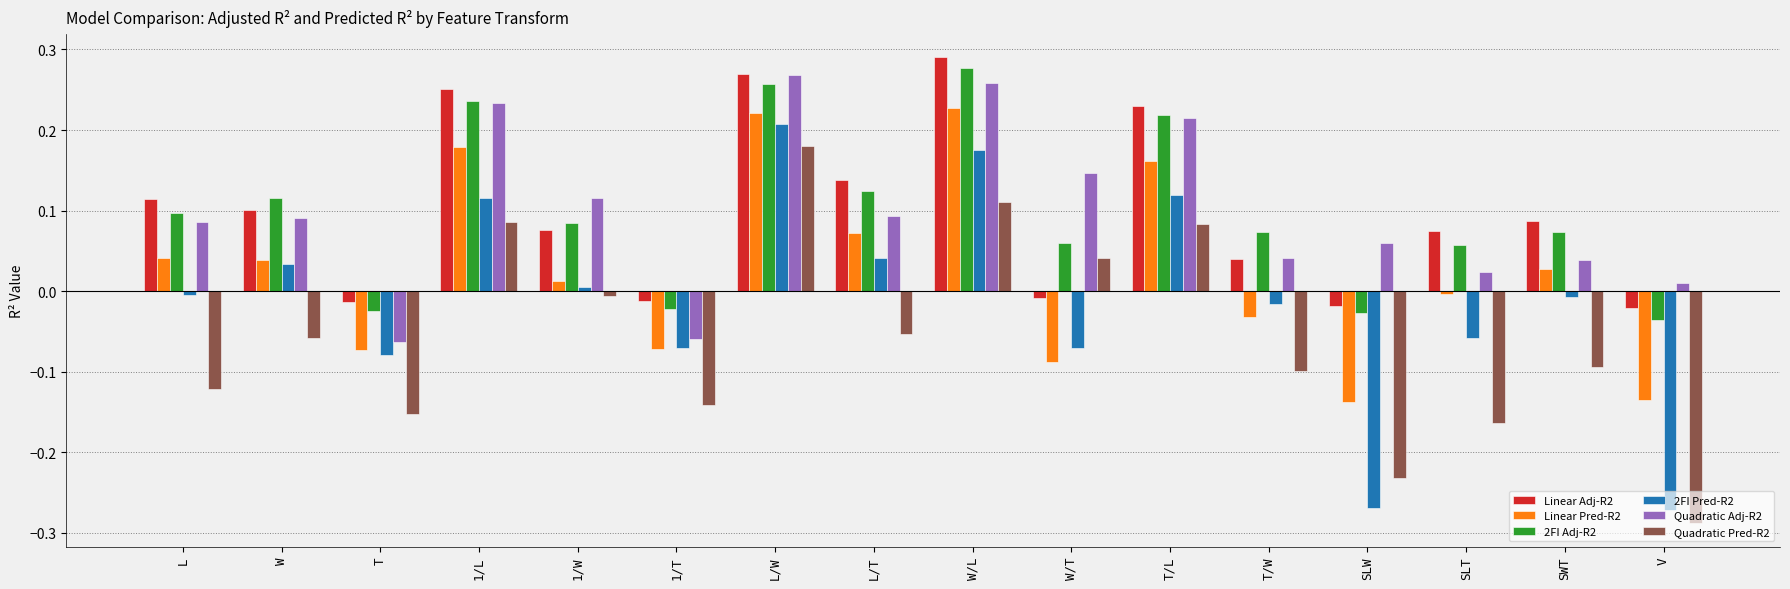

The Linear Pred-R2 series shows 0.0 at W. True or false?

True